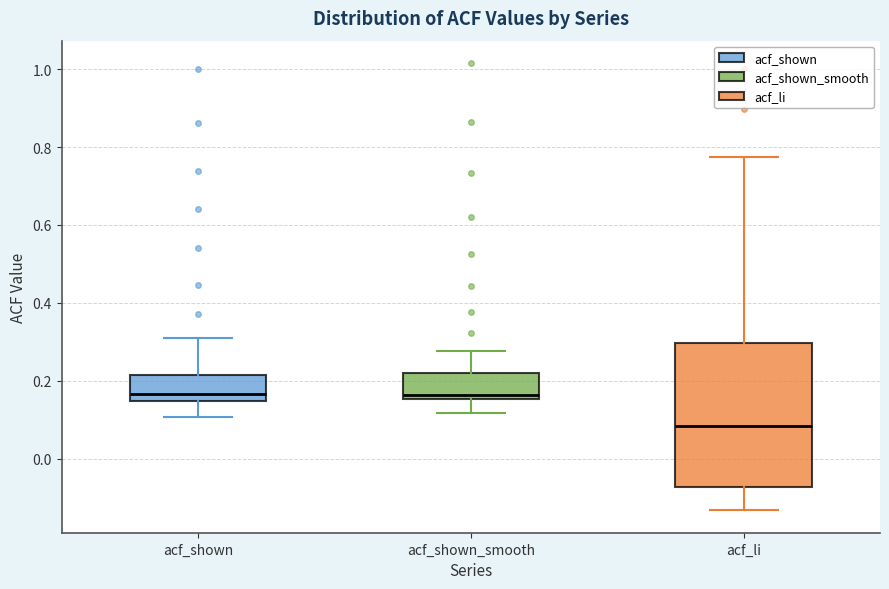

Which box has the lowest median line?

acf_li